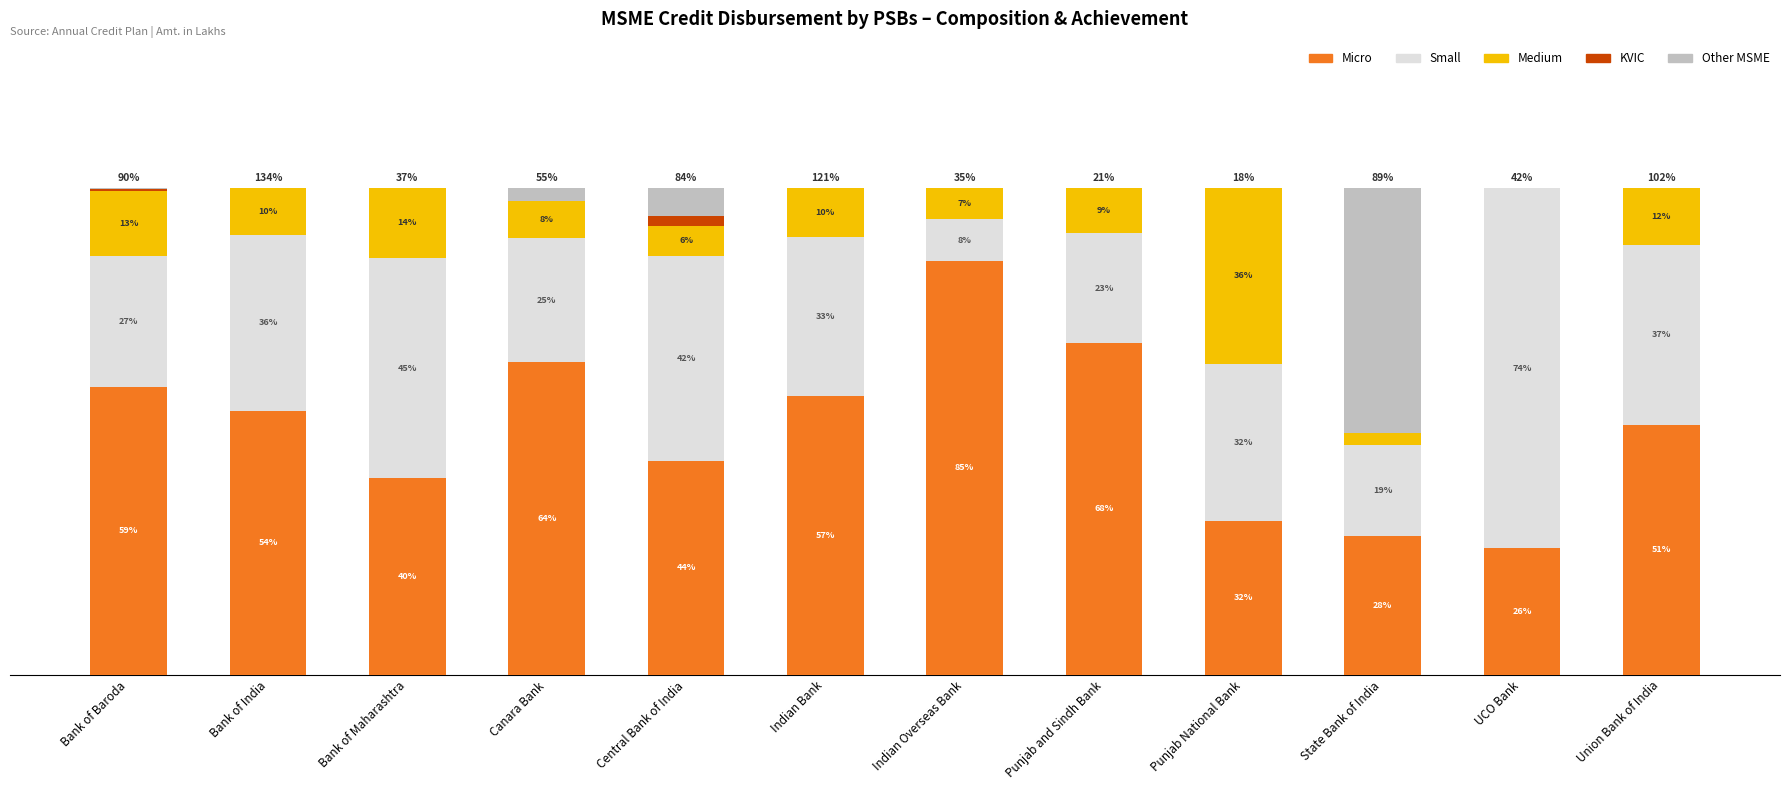

Which series changed the most between Bank of India and Indian Overseas Bank?

Micro